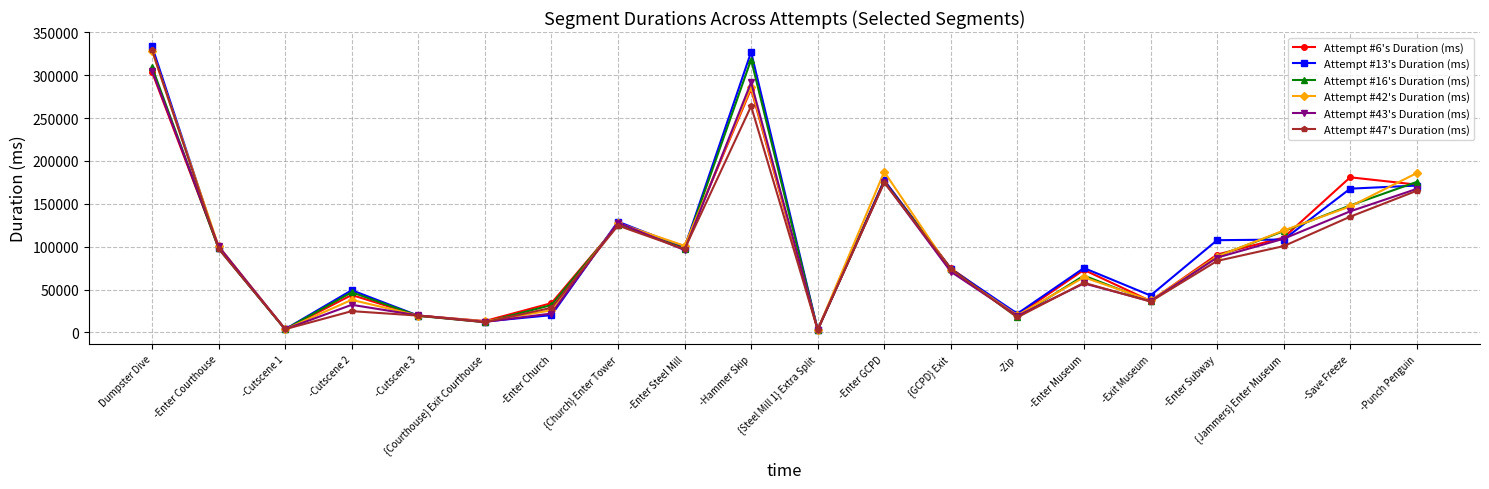

True or false: Attempt #43's Duration (ms) has a value of 19212 at -Zip.

True